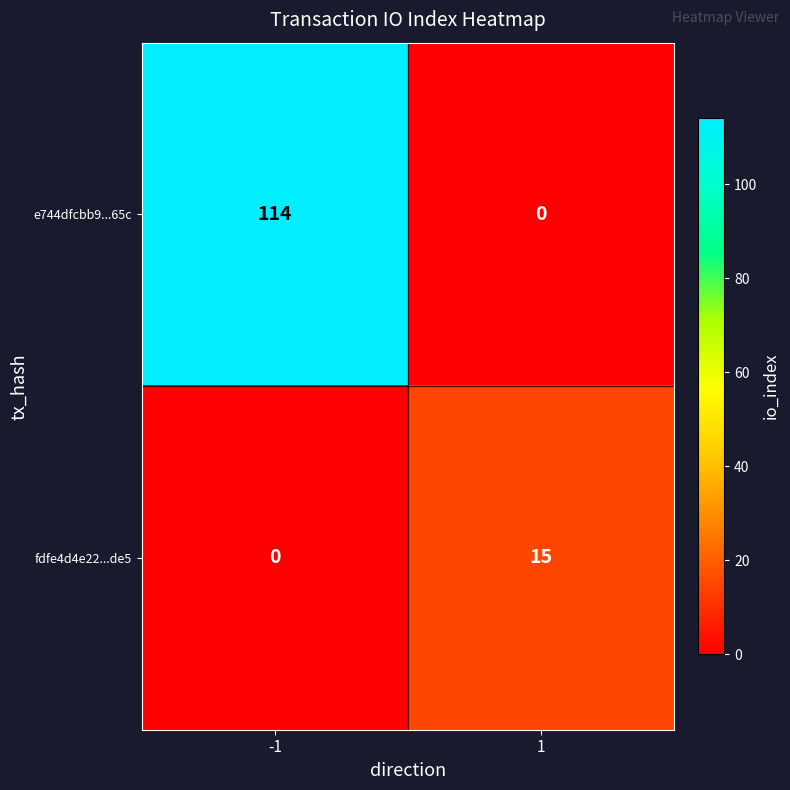

What is the difference between the fdfe4d4e22...de5 values at -1 and 1?

15